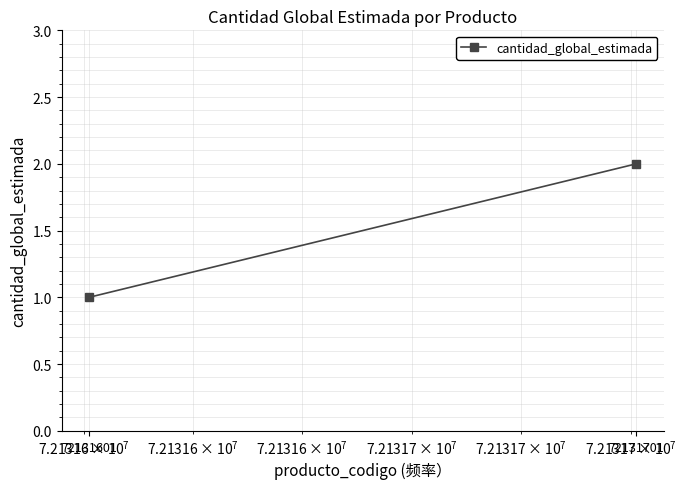

Which label corresponds to the largest value in the chart?

72131701